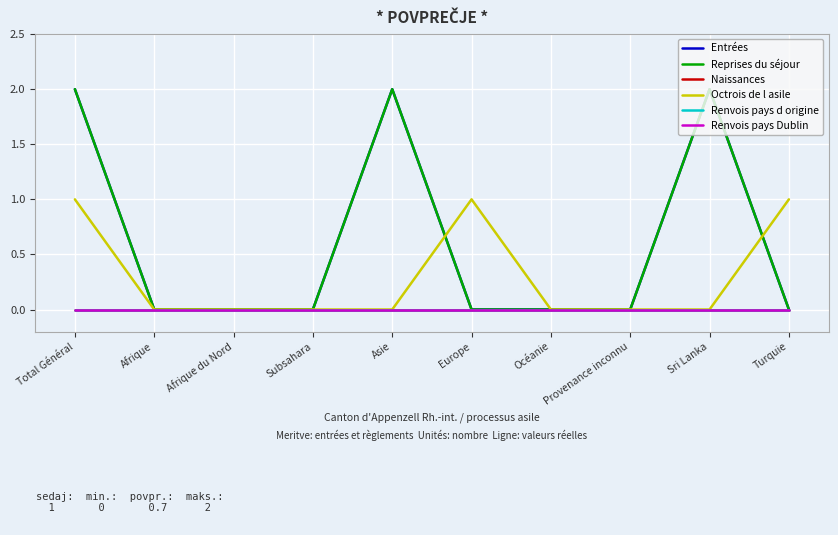

True or false: Octrois de l asile and Renvois pays d origine cross at least once.

False